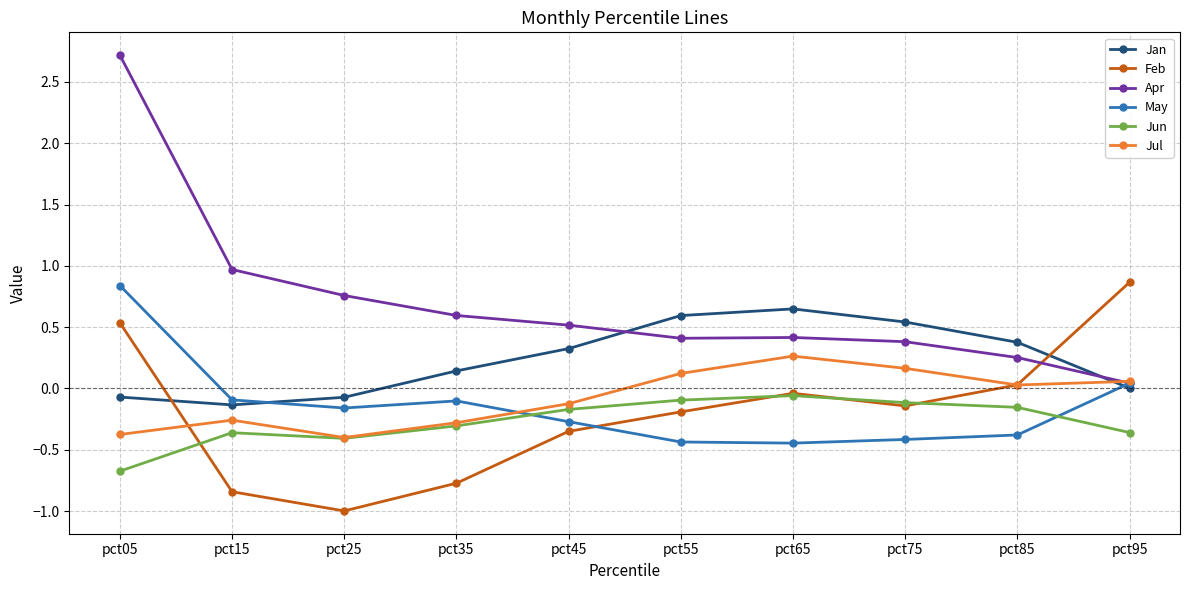

What is the difference between the maximum and minimum values in the Apr series?

2.7